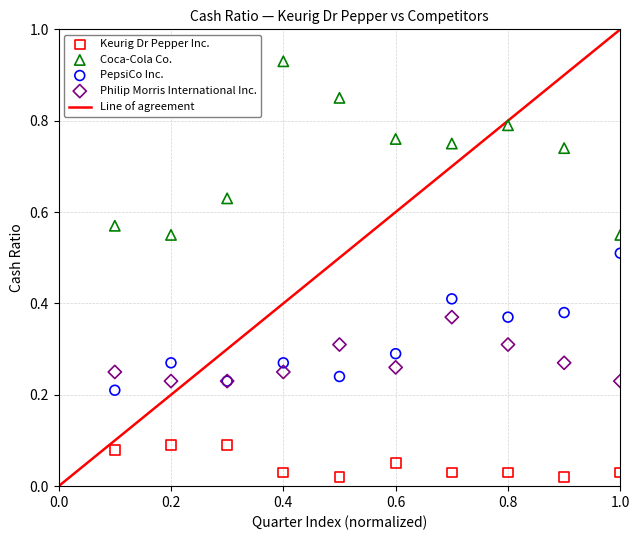

Which series has the largest Y range (max minus min)?

Coca-Cola Co.